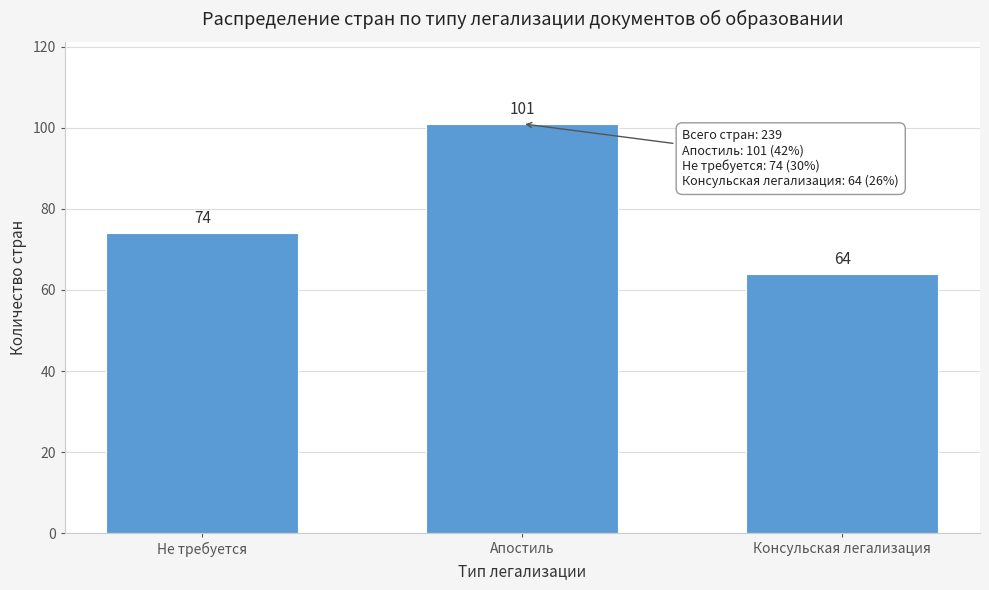

Reading left to right, what are all the values shown in this chart?

Не требуется=74	Апостиль=101	Консульская легализация=64